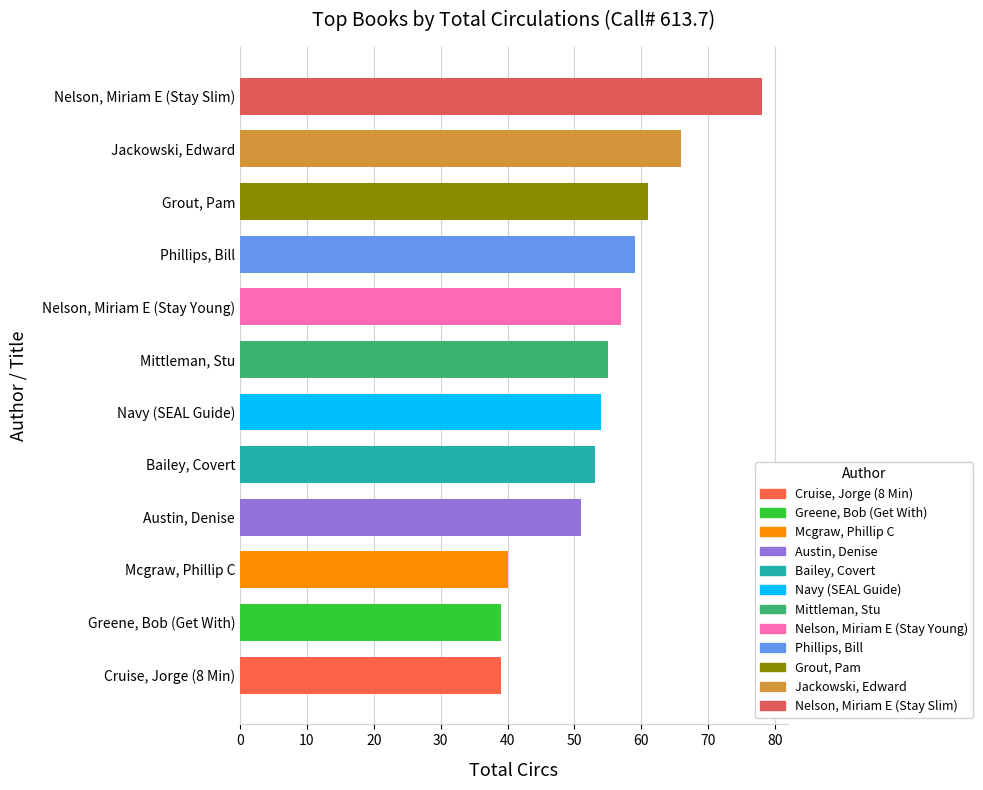

Between Jackowski, Edward and Phillips, Bill, which is larger?

Jackowski, Edward